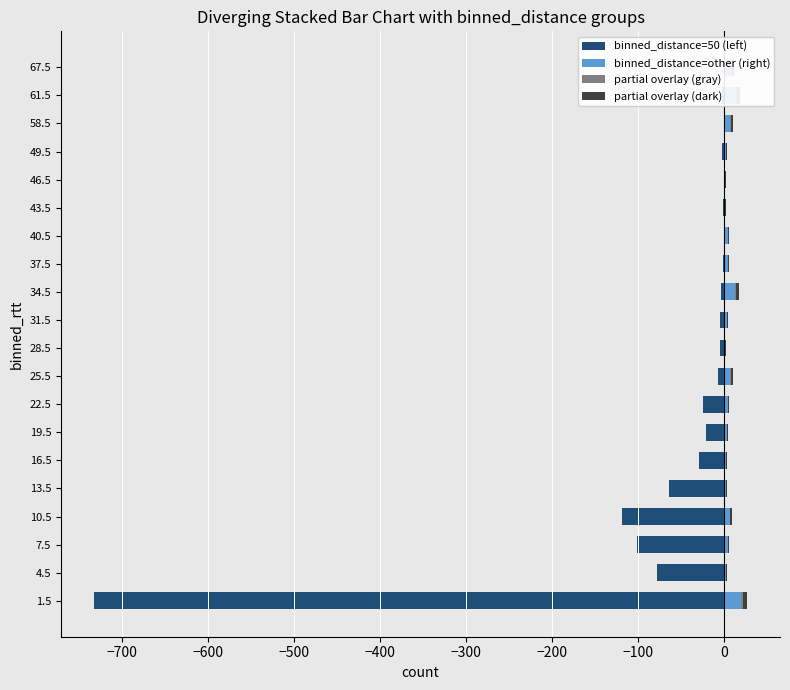

What is the lowest value of the partial overlay (dark) series?

0.2